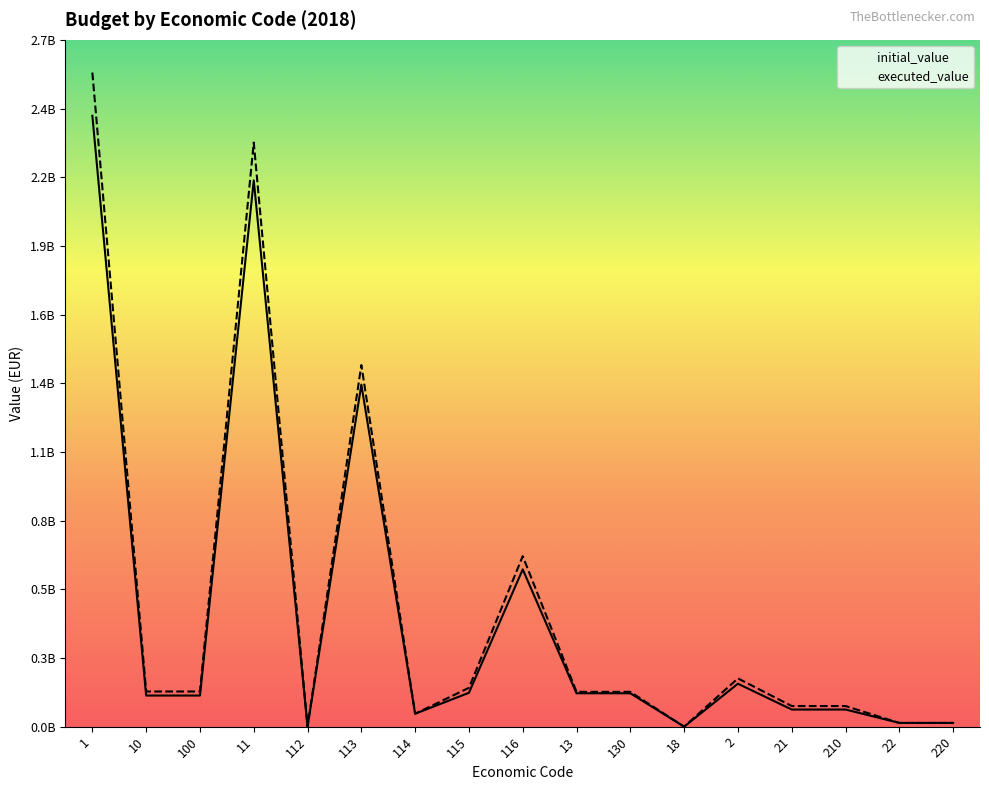

Which has a higher value, 1 or 11?

1